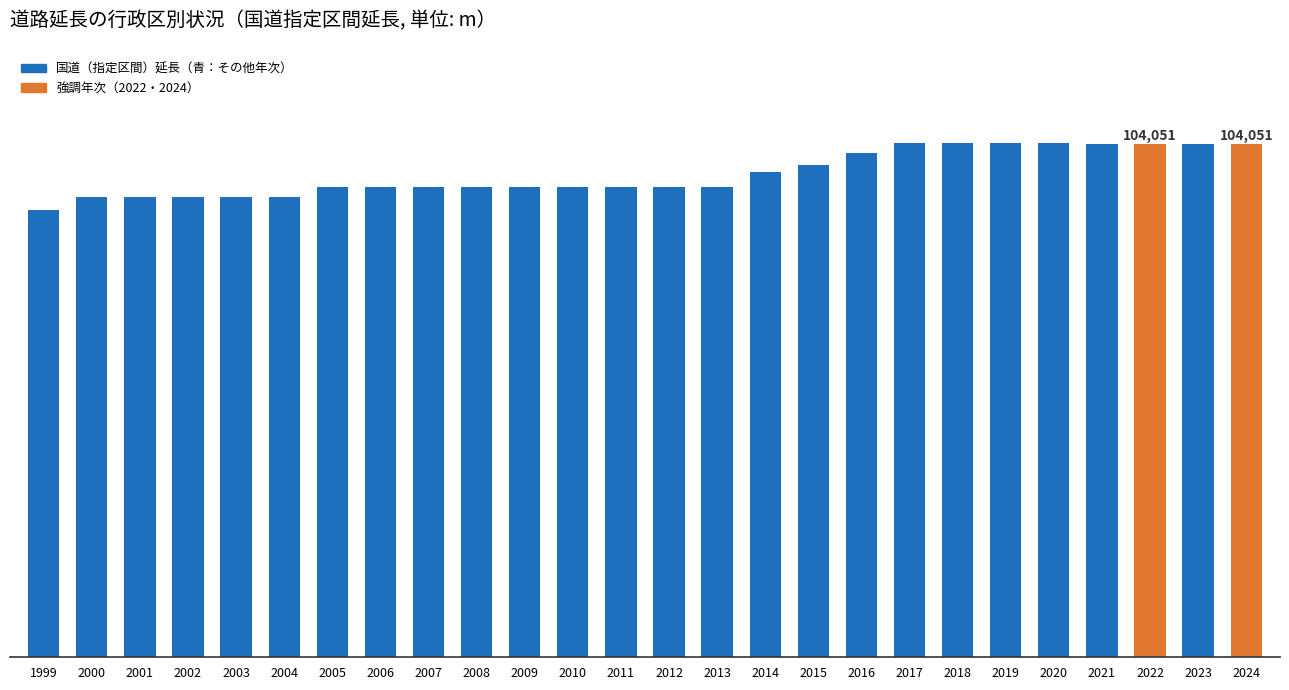

What is the smallest value displayed?

90810